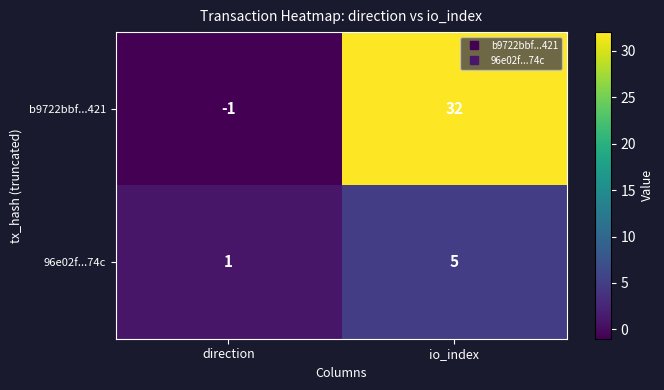

Which series has the largest total across all categories?

b9722bbf...421